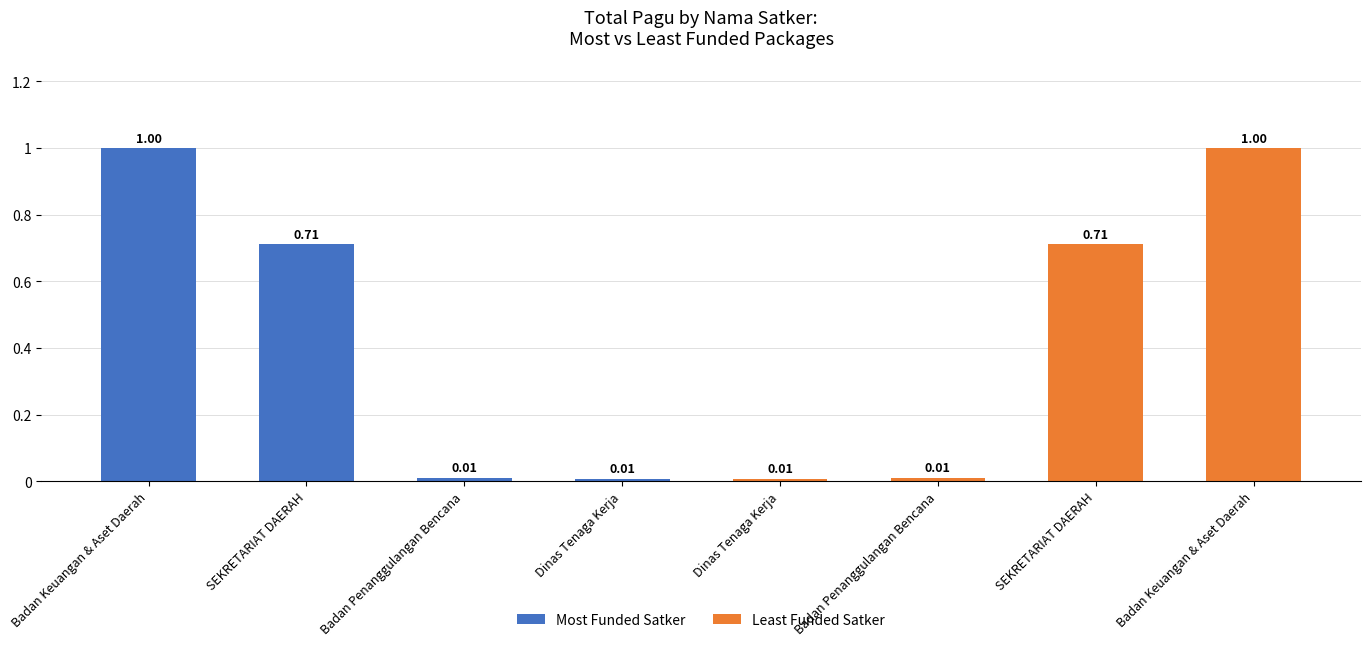

True or false: Most Funded Satker has a value of 0.7 at SEKRETARIAT DAERAH.

True